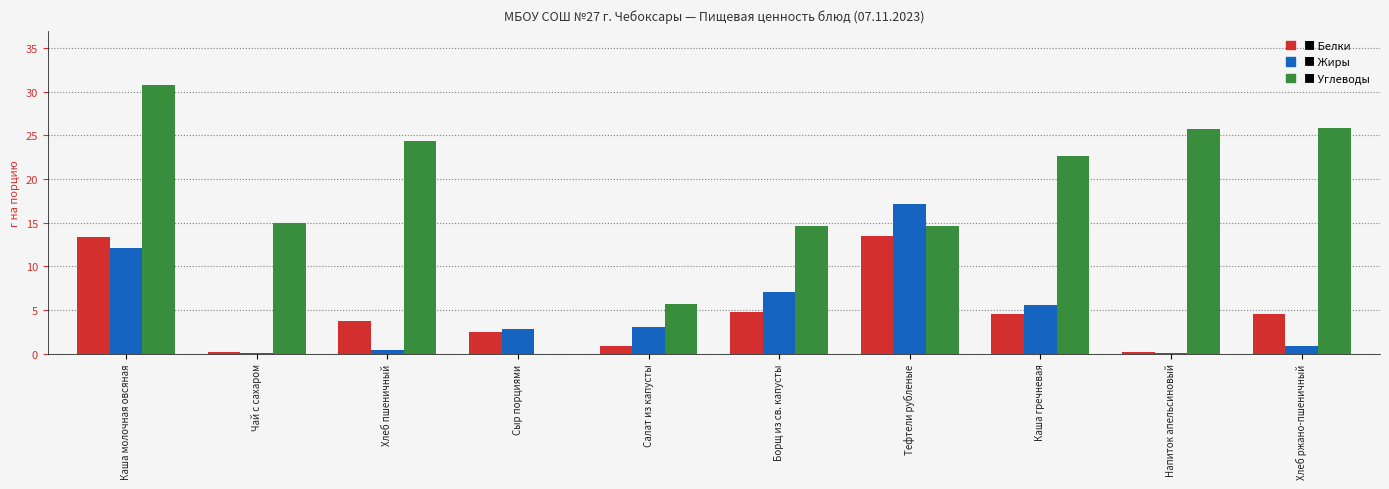

What is the greatest value displayed?

30.8